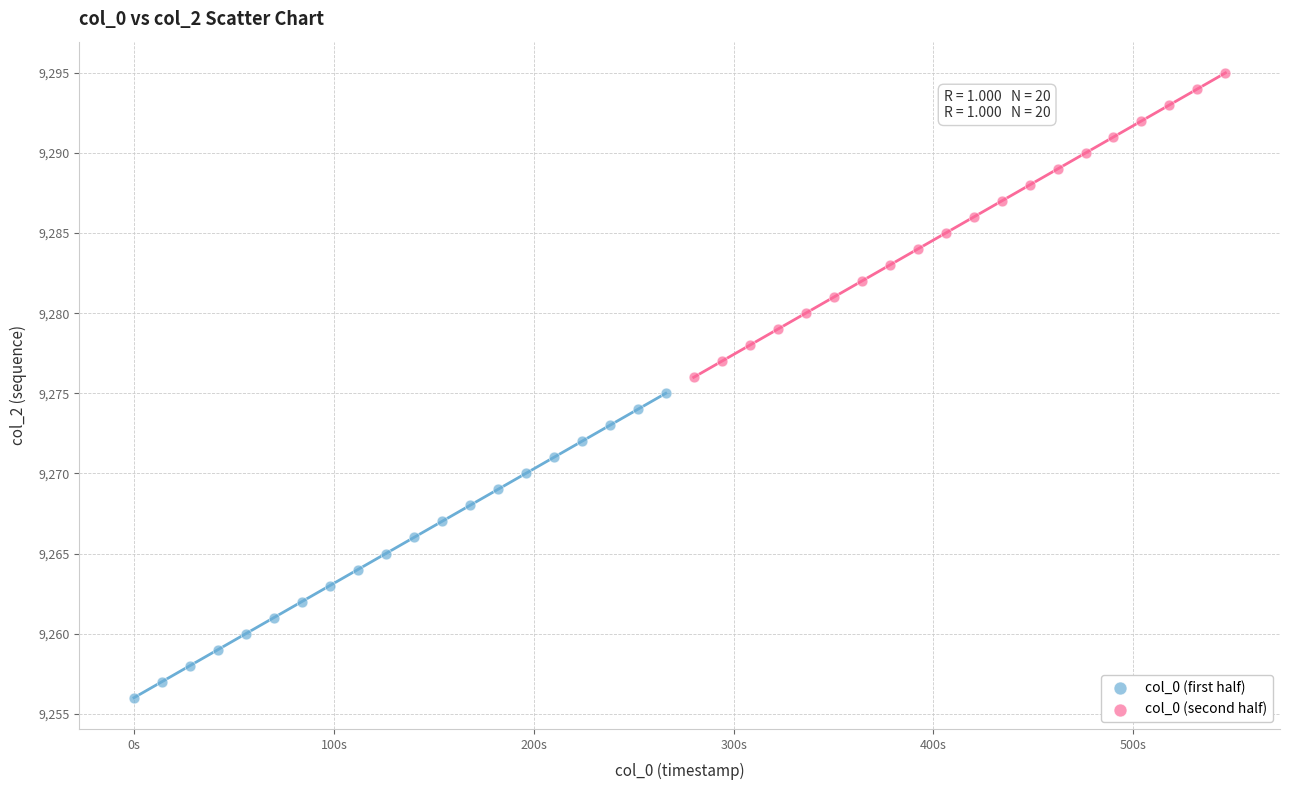

Which series reaches the minimum Y coordinate?

col_0 (first half)